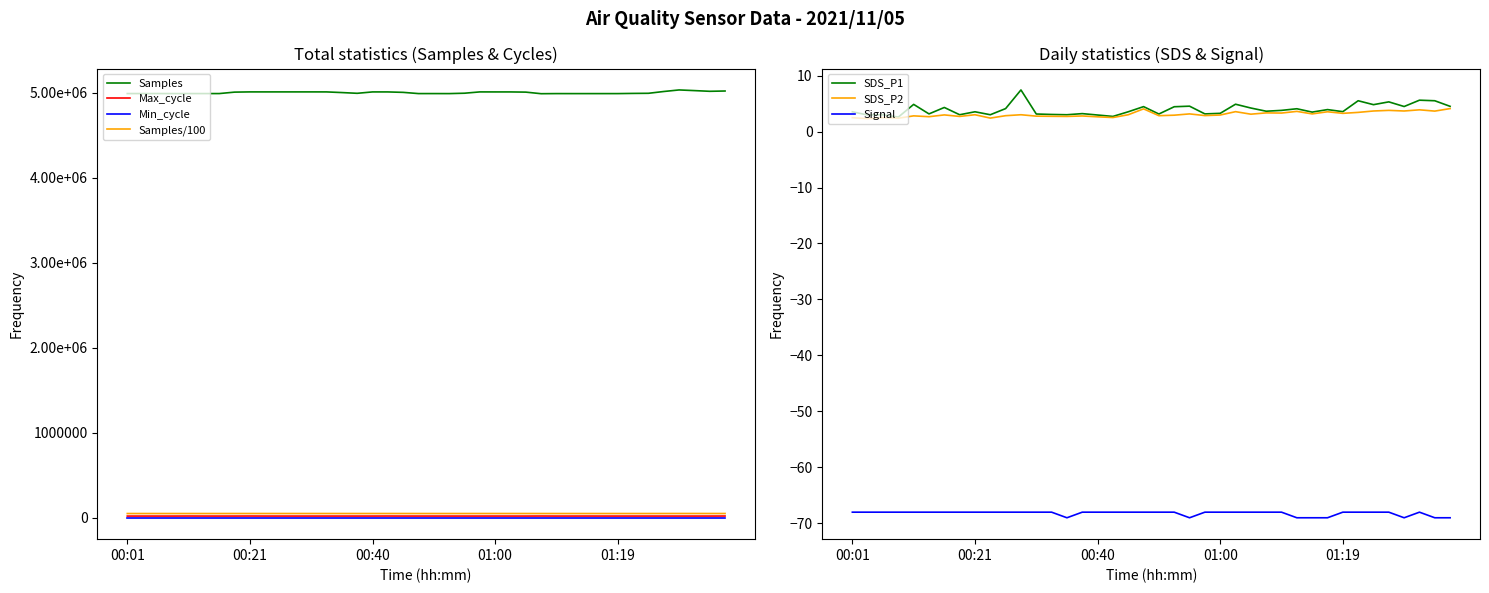

What is the difference between the SDS_P1 values at 01:17 and 00:11?

0.9